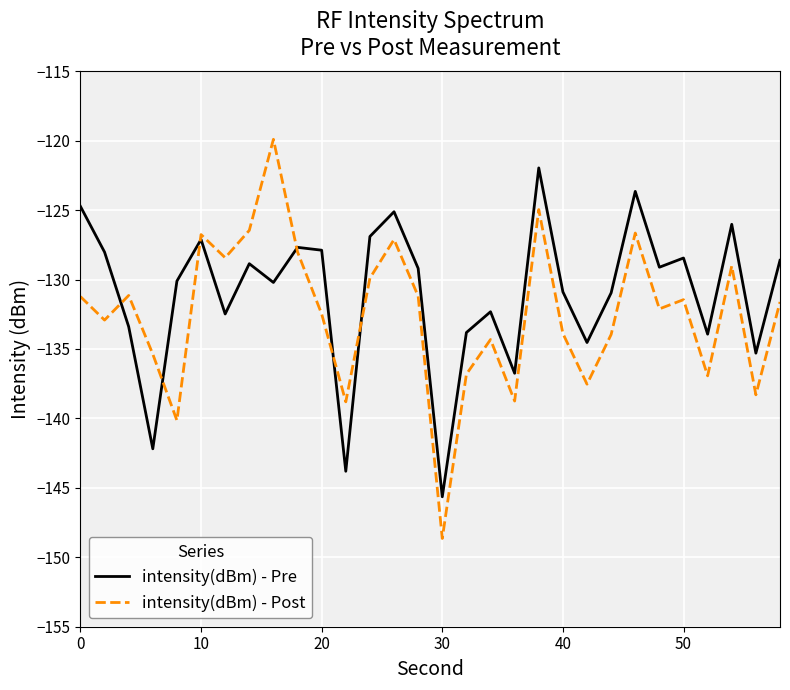

Rank the series by their maximum value, from highest to lowest.

intensity(dBm) - Post, intensity(dBm) - Pre